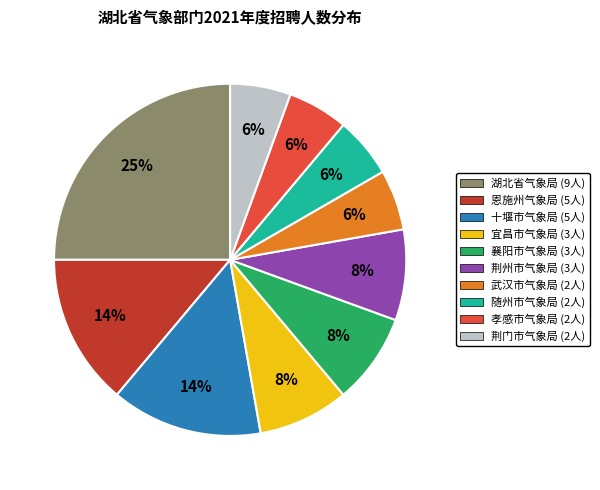

Does 宜昌市气象局 represent more than half of the total?

No